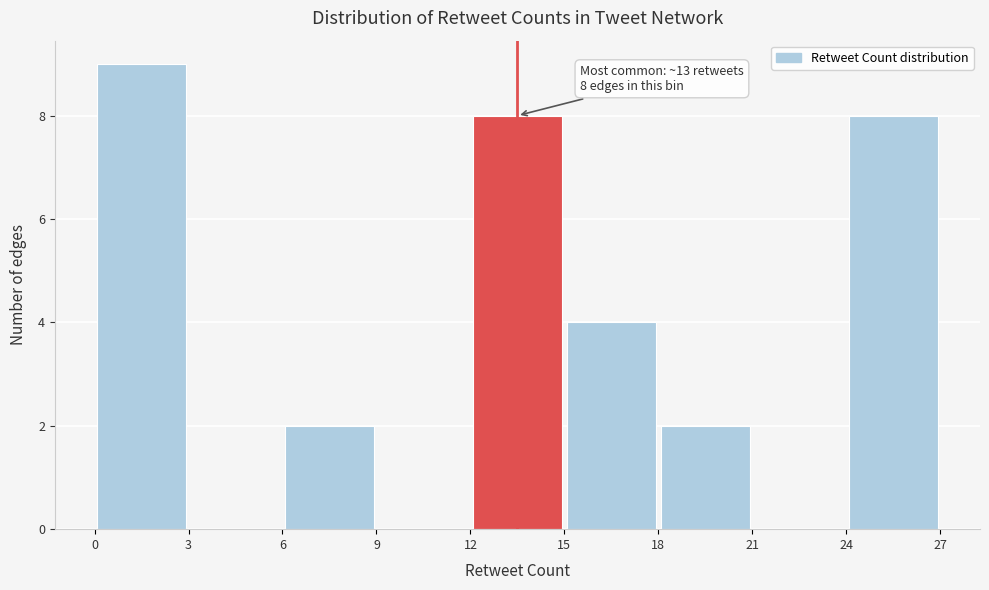

Which range on the x-axis has the tallest bar?

0 to 3